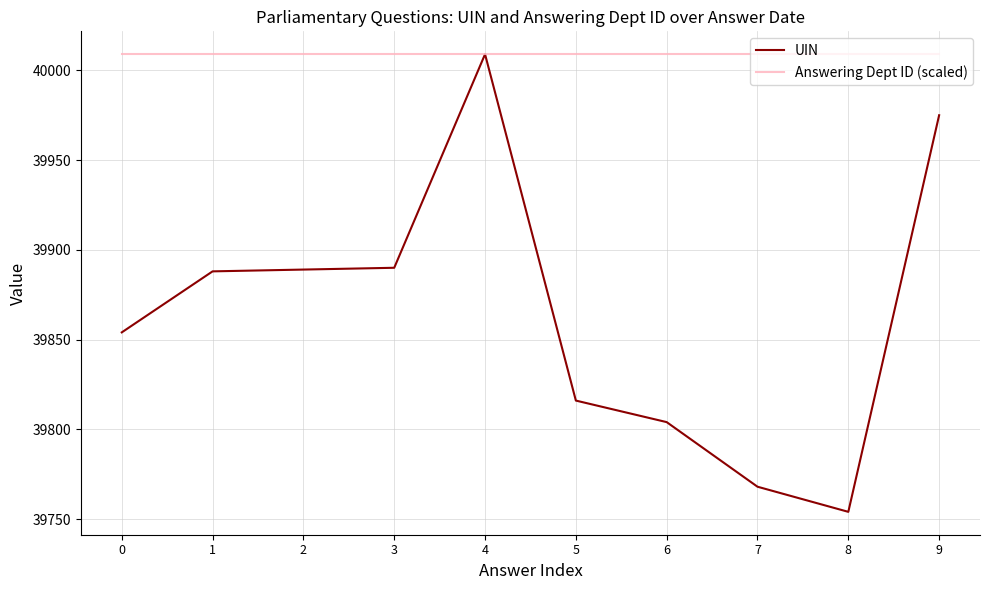

True or false: UIN has a value of 23135 at 6.

False